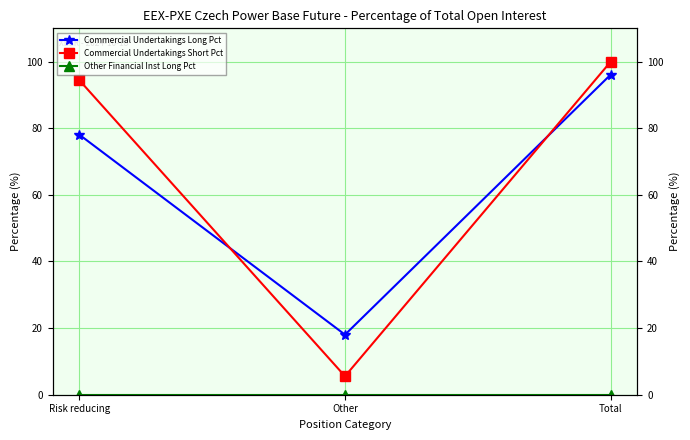

Reading left to right, transcribe all the data shown in this chart.

Commercial Undertakings Long Pct: Risk reducing=78.1	Other=18.0	Total=96.1
Commercial Undertakings Short Pct: Risk reducing=94.5	Other=5.5	Total=100.0
Other Financial Inst Long Pct: Risk reducing=0.0	Other=0.0	Total=0.0